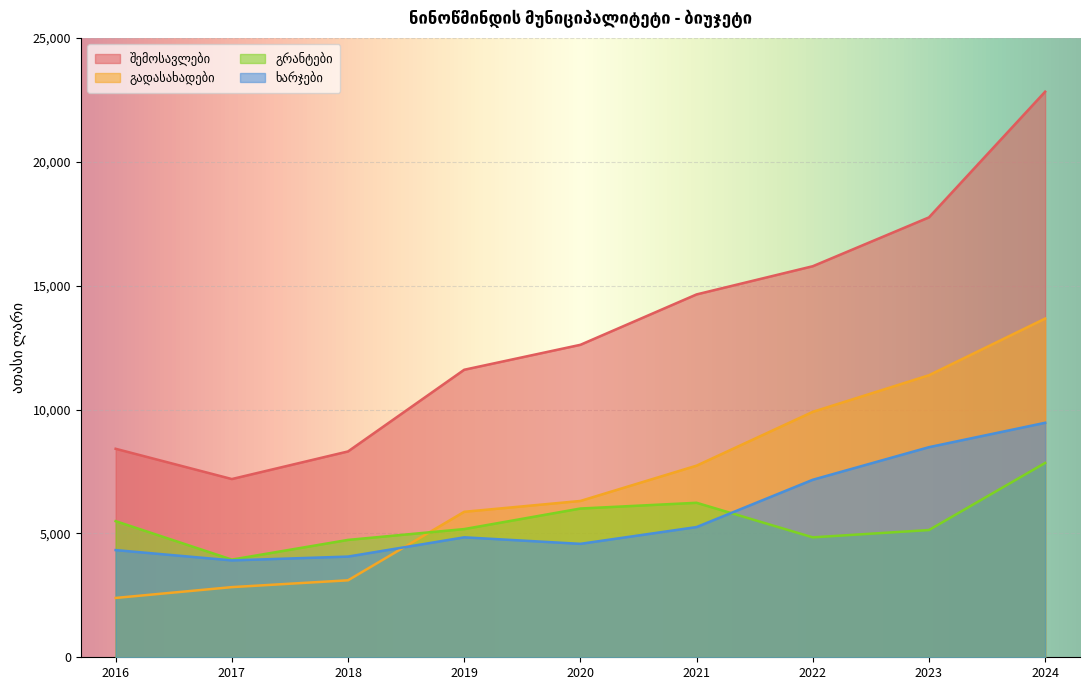

True or false: გადასახადები and შემოსავლები intersect in this chart.

False